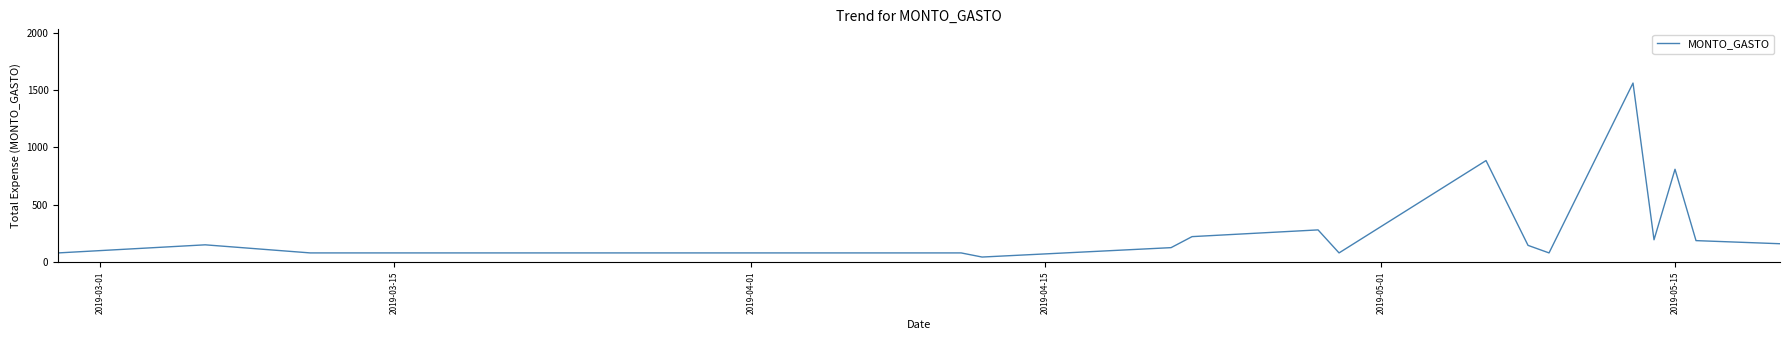

How many lines are shown in the chart?

1